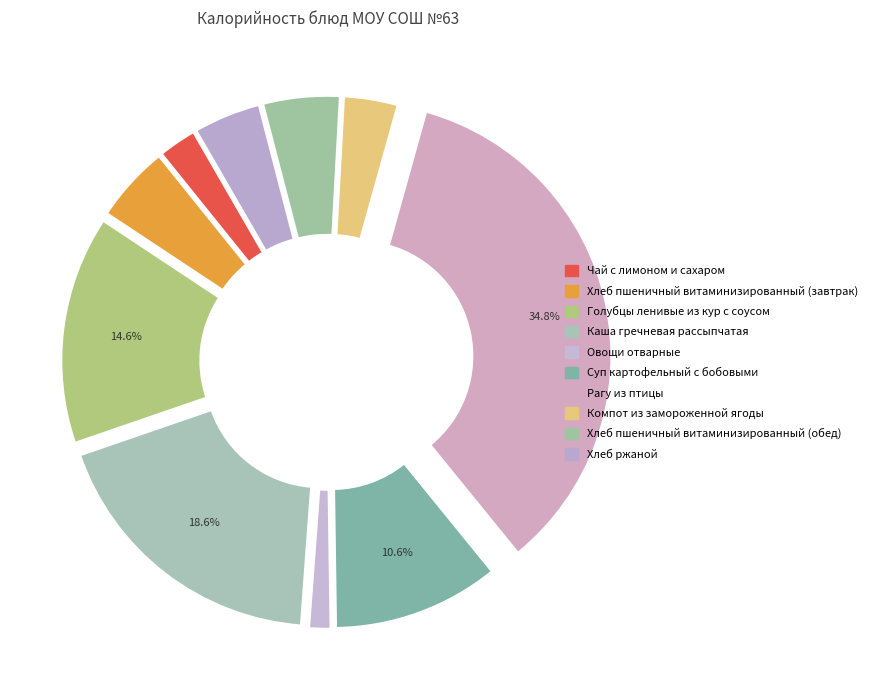

How many segments does this pie chart have?

10